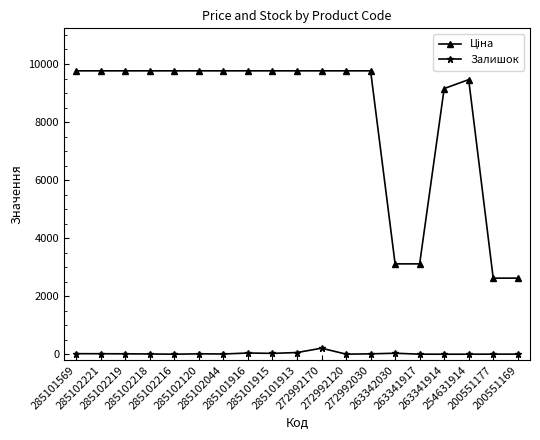

How many series are shown in this chart?

2